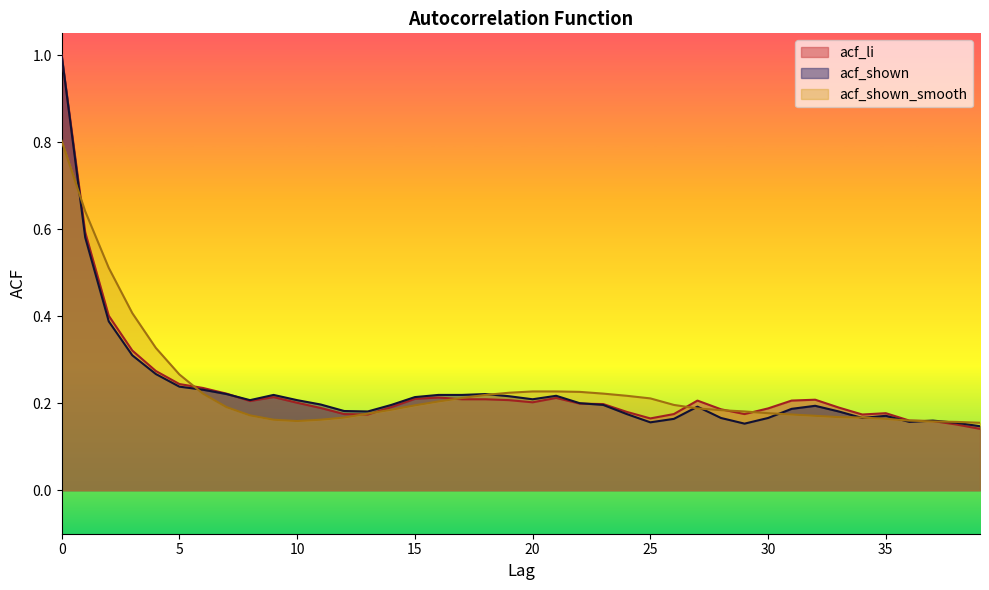

How many lines are shown in the chart?

3